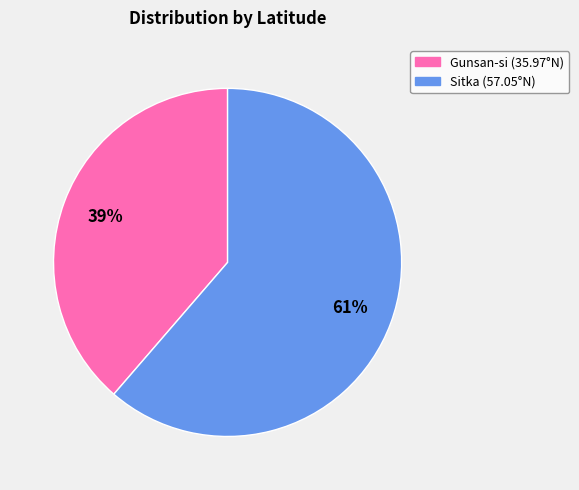

Is there a majority slice in this chart?

Yes